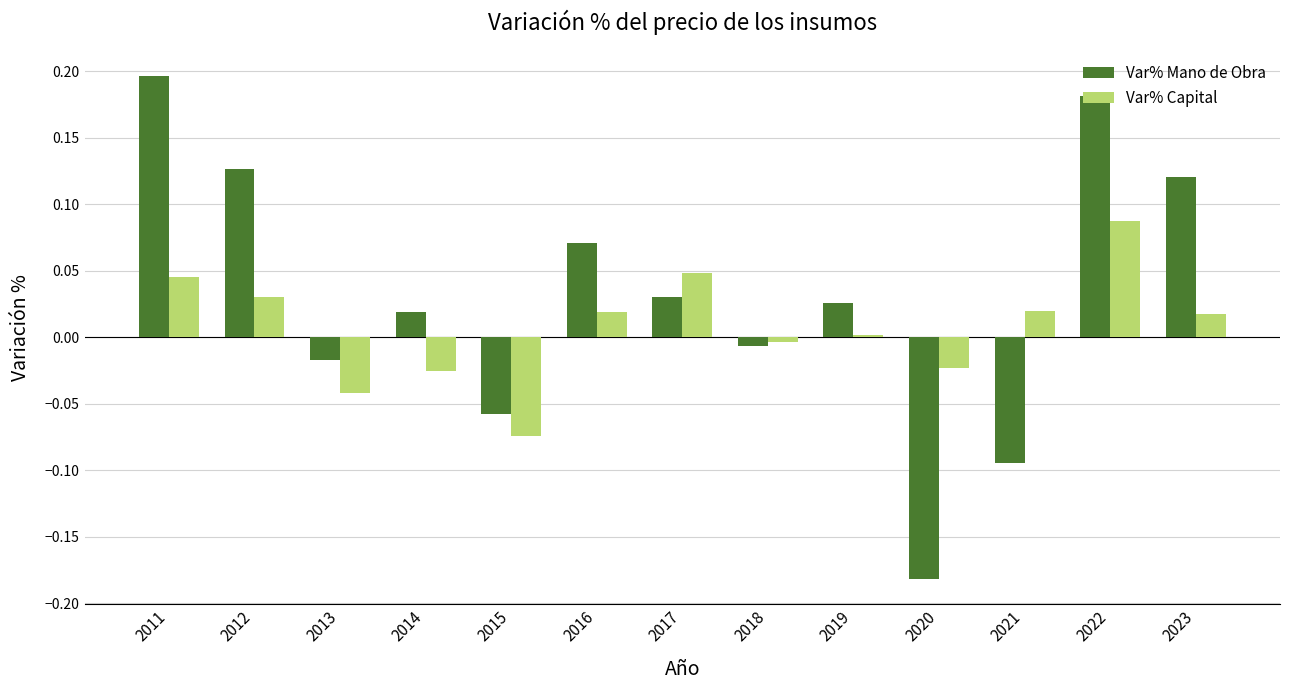

The value of Var% Mano de Obra at 2017 is 0.0. True or false?

True